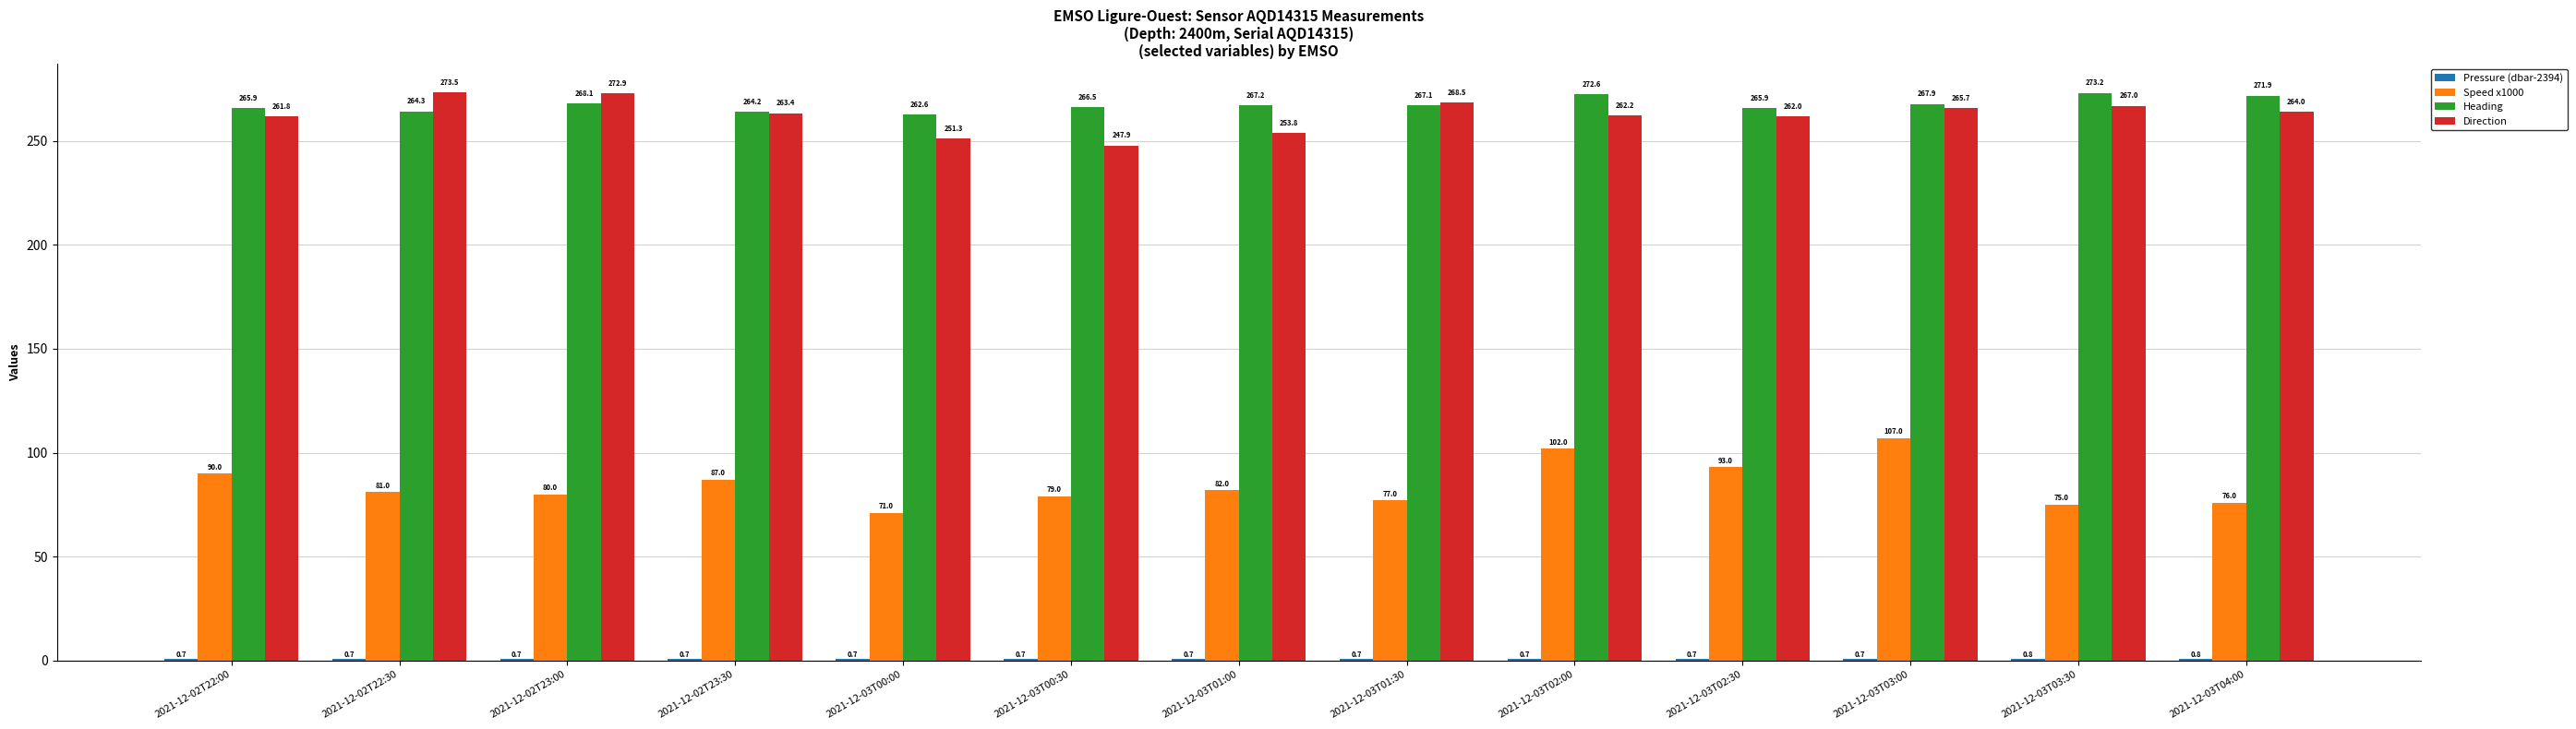

Which series has the largest total across all categories?

Heading